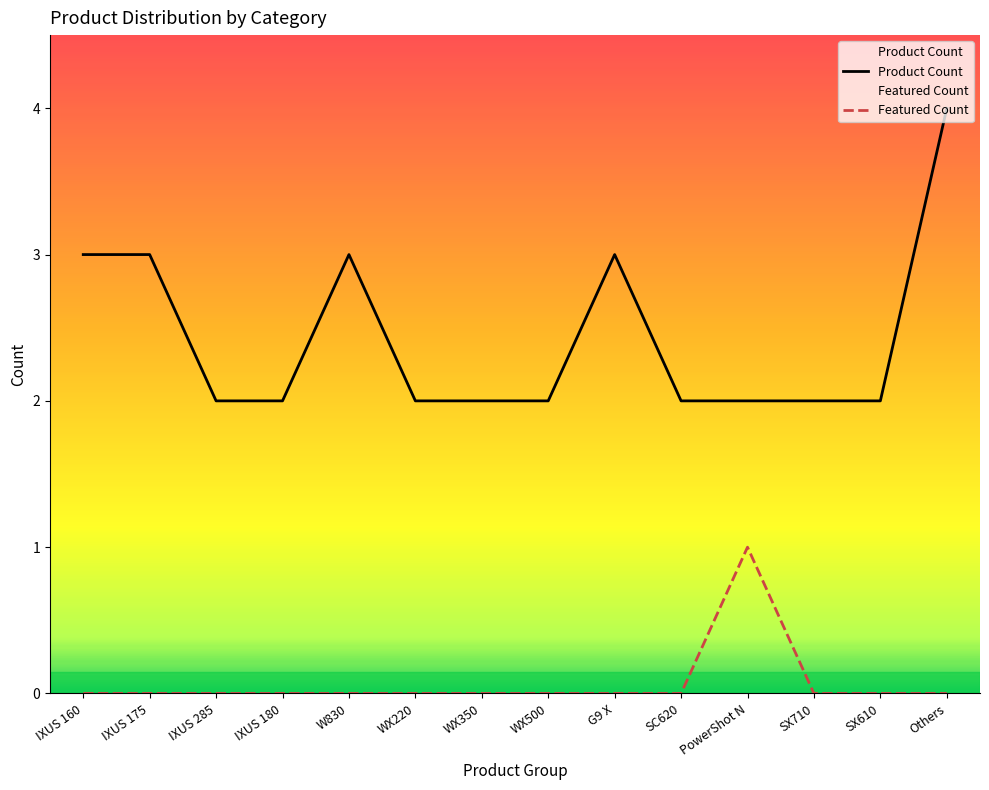

At which category is the sum across all series the highest?

Others